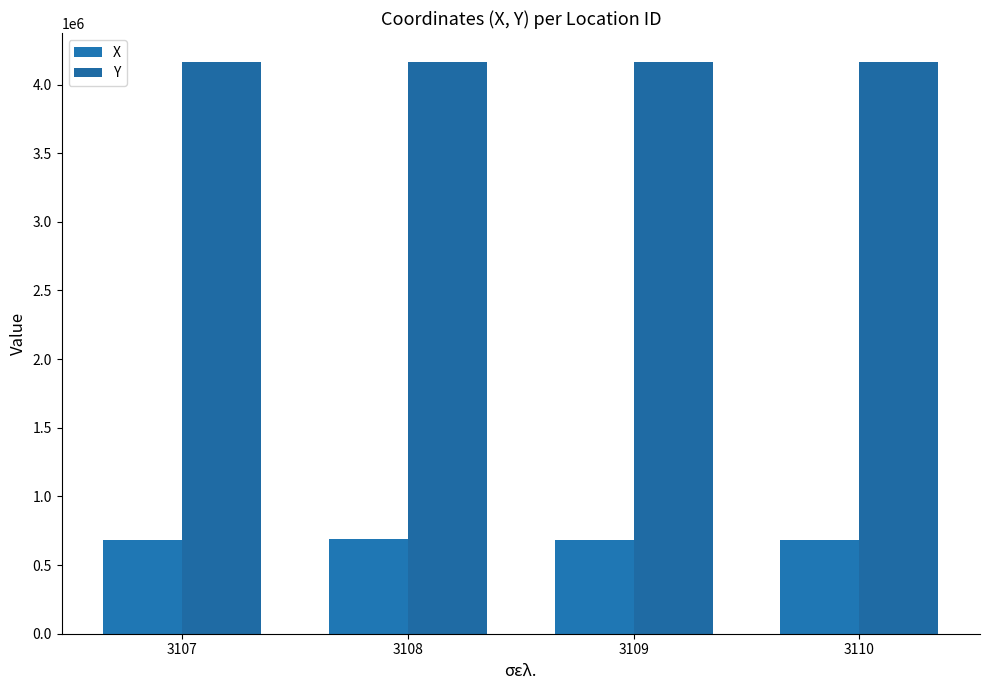

The Y series shows 1848992 at 3109. True or false?

False